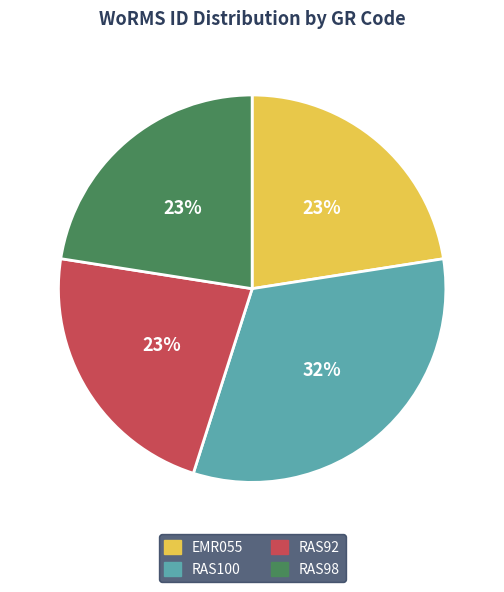

To the nearest percent, what portion does RAS100 represent?

32%